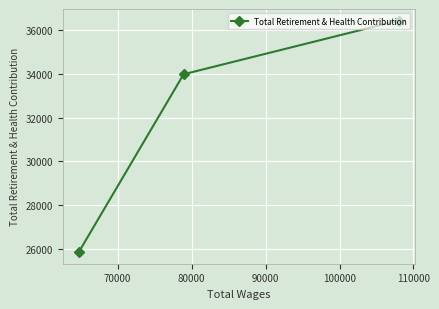

What is the difference between the maximum and second lowest values?

2451